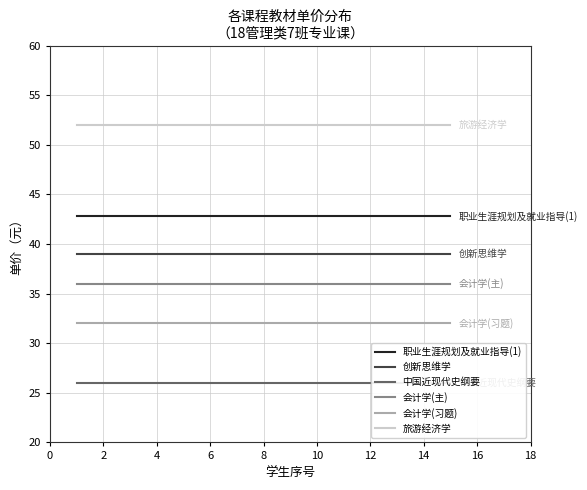

True or false: 会计学(习题) and 职业生涯规划及就业指导(1) intersect in this chart.

False